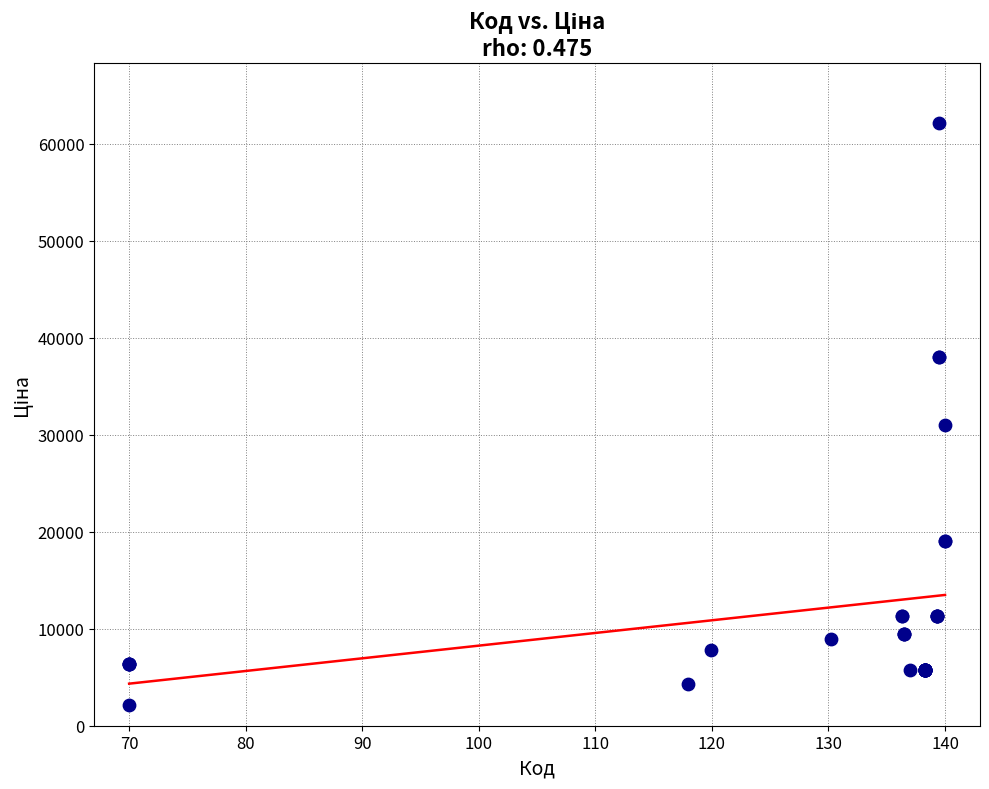

What Y value in the scatter plot is closest to 32124?

31058.4